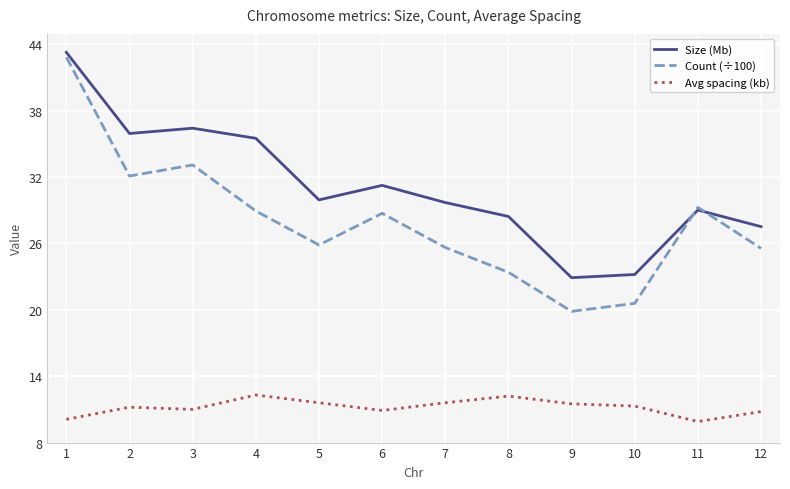

Which series ends up on top after the final intersection of Size (Mb) and Count (÷100)?

Size (Mb)